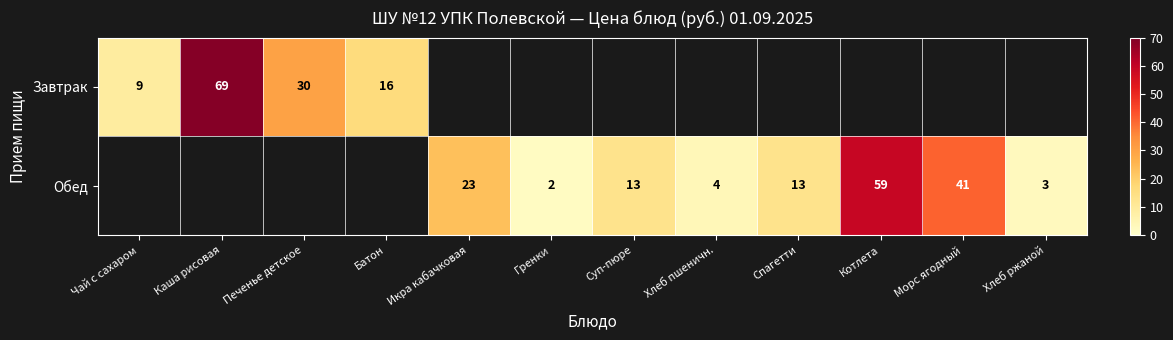

How many series are shown in this chart?

2